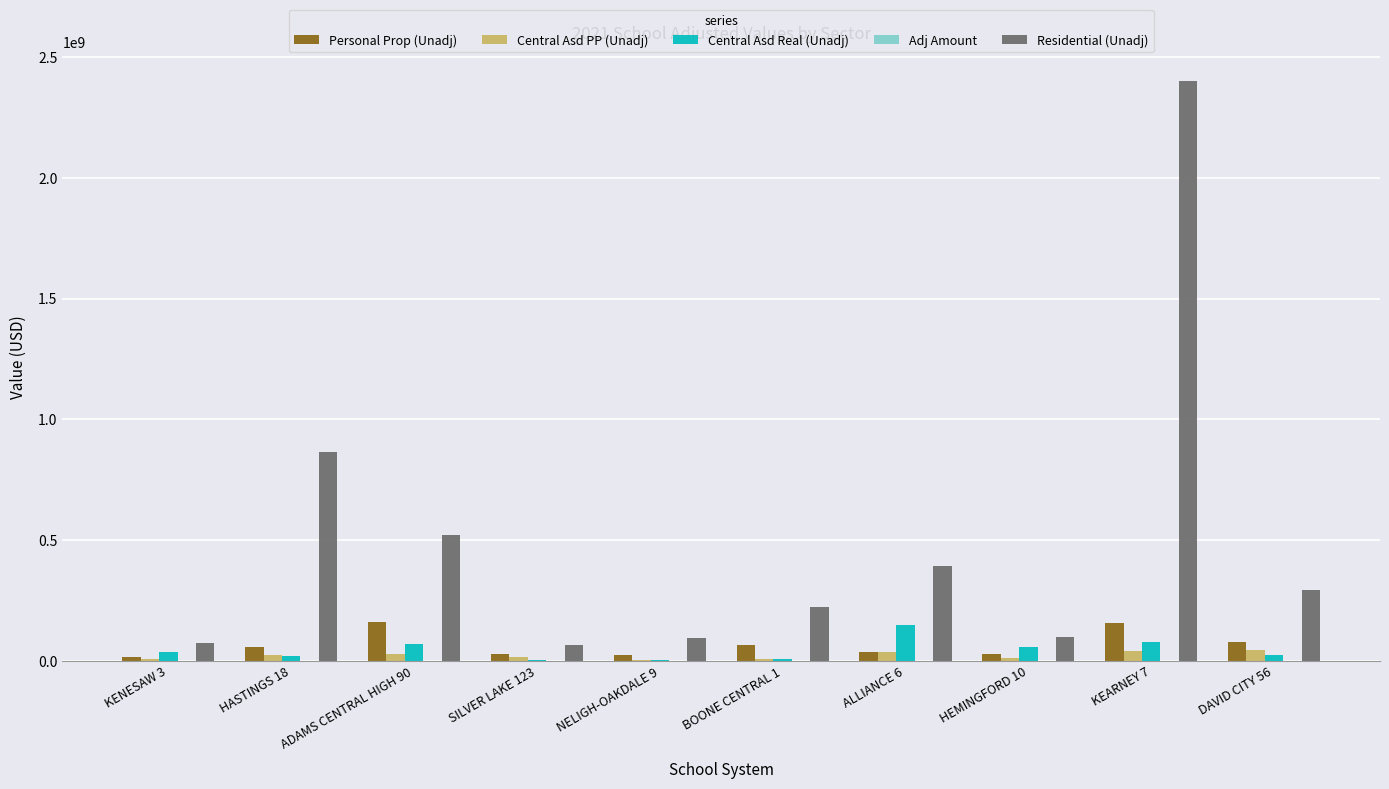

Is it true that Residential (Unadj) equals 639005507 at ALLIANCE 6?

False